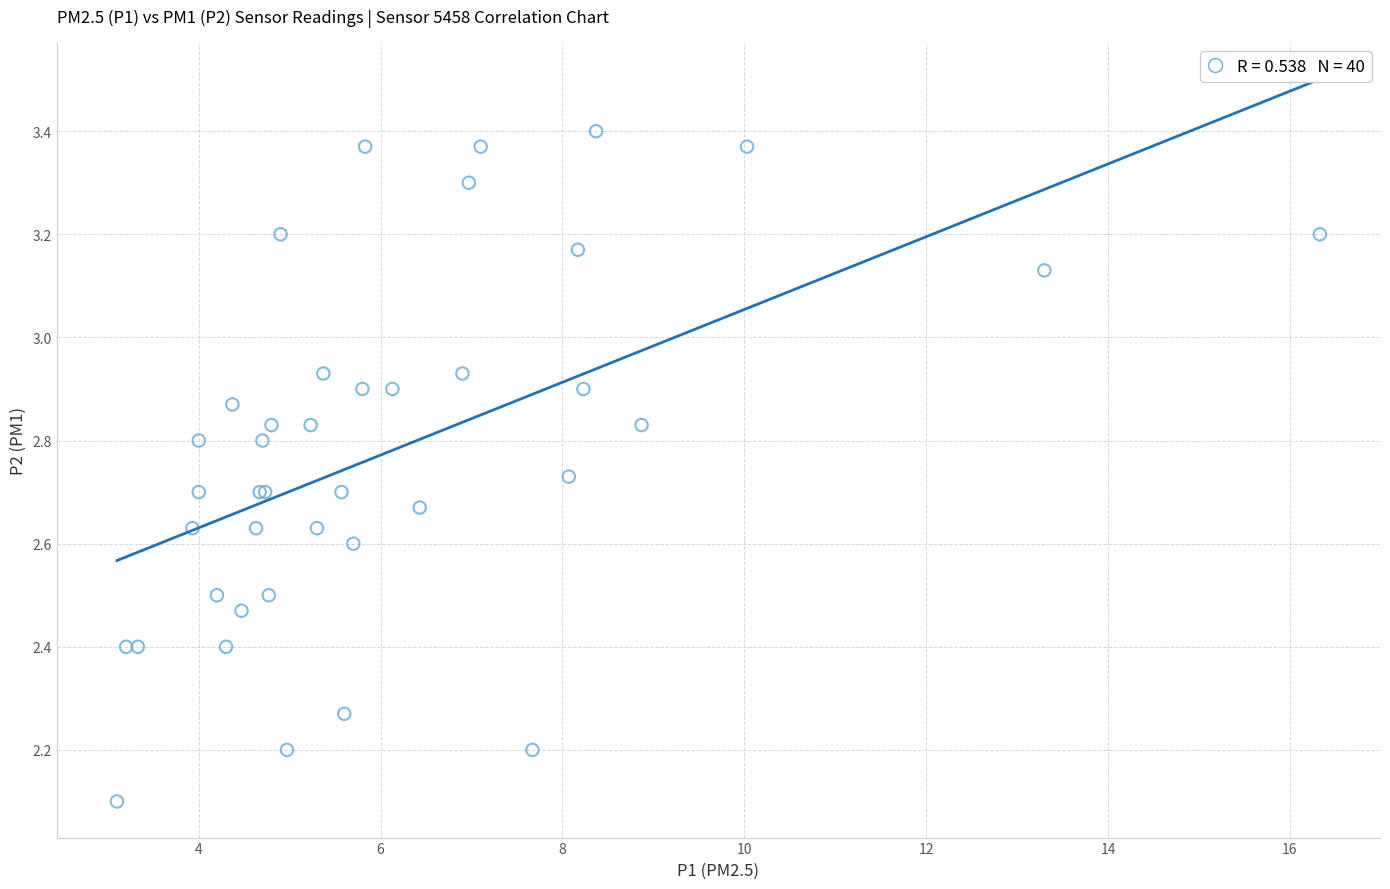

What Y value in the scatter plot is closest to 2?

2.1